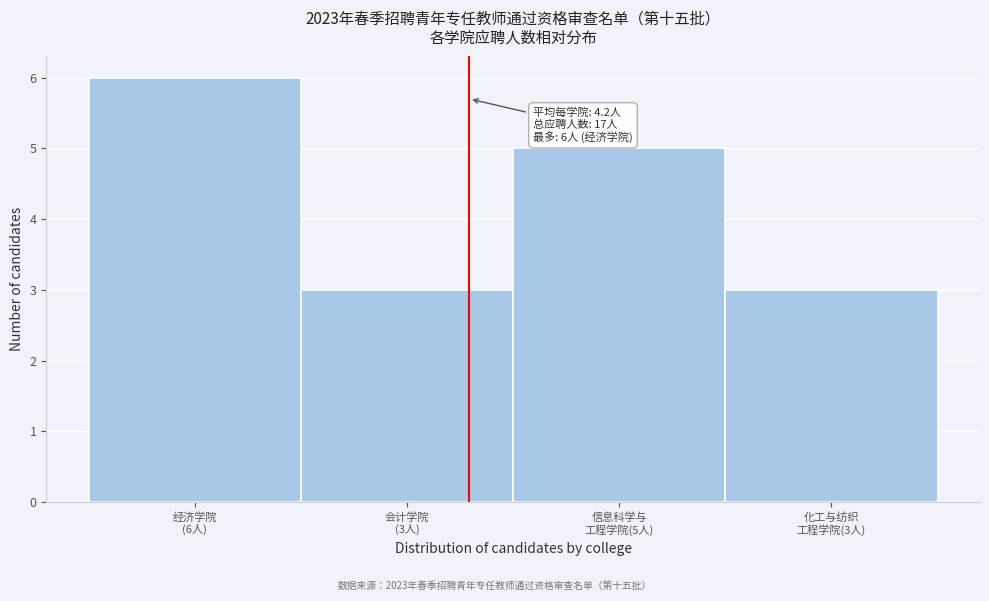

Reading right to left, transcribe all the data shown in this chart.

3	5	3	6